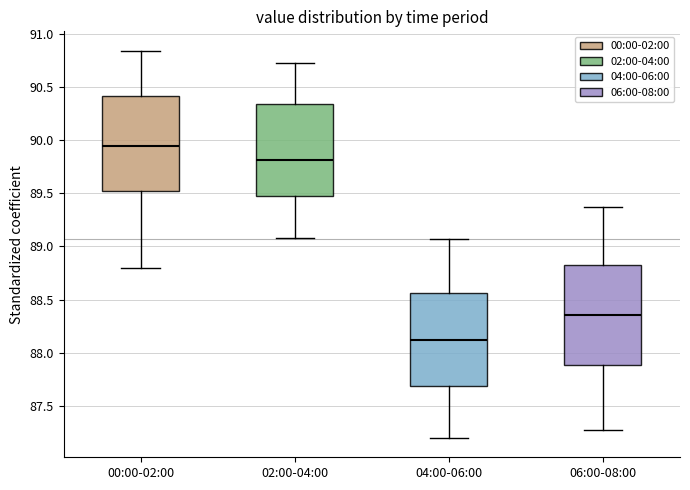

Where does the upper whisker of the box for 02:00-04:00 end on the y-axis? The values are not printed on the chart, so give them approximately, as read against the axis.

90.70